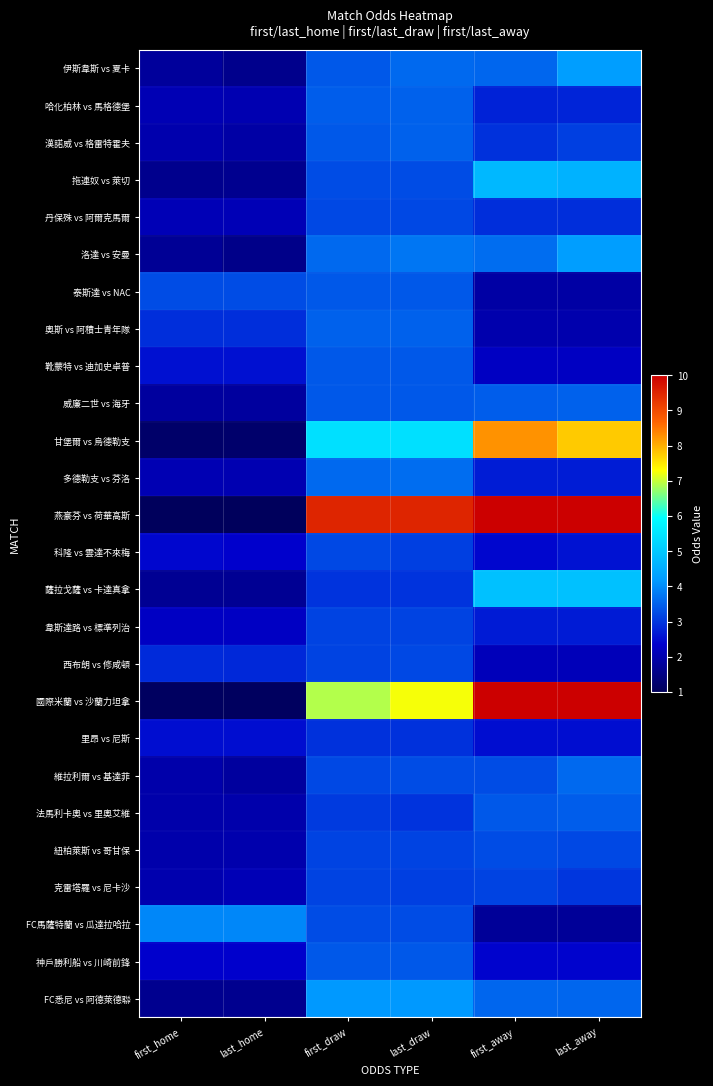

Reading left to right, list all the values displayed in this chart.

伊斯韋斯 vs 夏卡: first_home=1.8	last_home=1.6	first_draw=3.4	last_draw=3.6	first_away=3.5	last_away=4.2
哈化柏林 vs 馬格德堡: first_home=2.1	last_home=2.0	first_draw=3.5	last_draw=3.5	first_away=2.8	last_away=2.8
漢諾威 vs 格雷特霍夫: first_home=2.0	last_home=1.9	first_draw=3.4	last_draw=3.5	first_away=3.0	last_away=3.1
拖連奴 vs 萊切: first_home=1.6	last_home=1.6	first_draw=3.2	last_draw=3.2	first_away=4.7	last_away=4.6
丹保殊 vs 阿爾克馬爾: first_home=2.1	last_home=2.1	first_draw=3.2	last_draw=3.2	first_away=2.9	last_away=2.9
洛達 vs 安曼: first_home=1.7	last_home=1.6	first_draw=3.6	last_draw=3.8	first_away=3.6	last_away=4.2
泰斯達 vs NAC: first_home=3.2	last_home=3.2	first_draw=3.4	last_draw=3.4	first_away=1.9	last_away=1.9
奧斯 vs 阿積士青年隊: first_home=2.9	last_home=2.9	first_draw=3.5	last_draw=3.5	first_away=2.0	last_away=2.0
靴蒙特 vs 迪加史卓普: first_home=2.5	last_home=2.5	first_draw=3.4	last_draw=3.4	first_away=2.2	last_away=2.2
威廉二世 vs 海牙: first_home=1.8	last_home=1.8	first_draw=3.4	last_draw=3.4	first_away=3.5	last_away=3.5
甘堡爾 vs 烏德勒支: first_home=1.2	last_home=1.2	first_draw=5.4	last_draw=5.4	first_away=8.2	last_away=7.8
多德勒支 vs 芬洛: first_home=2.1	last_home=2.0	first_draw=3.6	last_draw=3.6	first_away=2.7	last_away=2.7
燕豪芬 vs 荷華高斯: first_home=1.0	last_home=1.0	first_draw=9.5	last_draw=9.5	first_away=10.0	last_away=10.0
科隆 vs 雲達不來梅: first_home=2.4	last_home=2.4	first_draw=3.2	last_draw=3.1	first_away=2.4	last_away=2.6
薩拉戈薩 vs 卡達真拿: first_home=1.7	last_home=1.7	first_draw=3.0	last_draw=3.0	first_away=4.8	last_away=4.8
韋斯達路 vs 標準列治: first_home=2.3	last_home=2.3	first_draw=3.1	last_draw=3.1	first_away=2.7	last_away=2.7
西布朗 vs 修咸頓: first_home=2.9	last_home=2.8	first_draw=3.1	last_draw=3.2	first_away=2.1	last_away=2.1
國際米蘭 vs 沙蘭力坦拿: first_home=1.1	last_home=1.1	first_draw=6.9	last_draw=7.2	first_away=10.0	last_away=10.0
里昂 vs 尼斯: first_home=2.5	last_home=2.5	first_draw=2.9	last_draw=2.9	first_away=2.5	last_away=2.5
維拉利爾 vs 基達菲: first_home=1.9	last_home=1.8	first_draw=3.2	last_draw=3.2	first_away=3.2	last_away=3.6
法馬利卡奧 vs 里奧艾維: first_home=2.0	last_home=2.0	first_draw=3.0	last_draw=3.0	first_away=3.4	last_away=3.5
紐柏萊斯 vs 哥甘保: first_home=2.0	last_home=2.0	first_draw=3.1	last_draw=3.1	first_away=3.2	last_away=3.2
克雷塔羅 vs 尼卡沙: first_home=2.0	last_home=2.1	first_draw=3.1	last_draw=3.1	first_away=3.1	last_away=3.0
FC馬薩特蘭 vs 瓜達拉哈拉: first_home=4.0	last_home=4.0	first_draw=3.2	last_draw=3.2	first_away=1.8	last_away=1.8
神戶勝利船 vs 川崎前鋒: first_home=2.4	last_home=2.4	first_draw=3.4	last_draw=3.4	first_away=2.4	last_away=2.4
FC悉尼 vs 阿德萊德聯: first_home=1.6	last_home=1.6	first_draw=4.2	last_draw=4.2	first_away=3.5	last_away=3.5